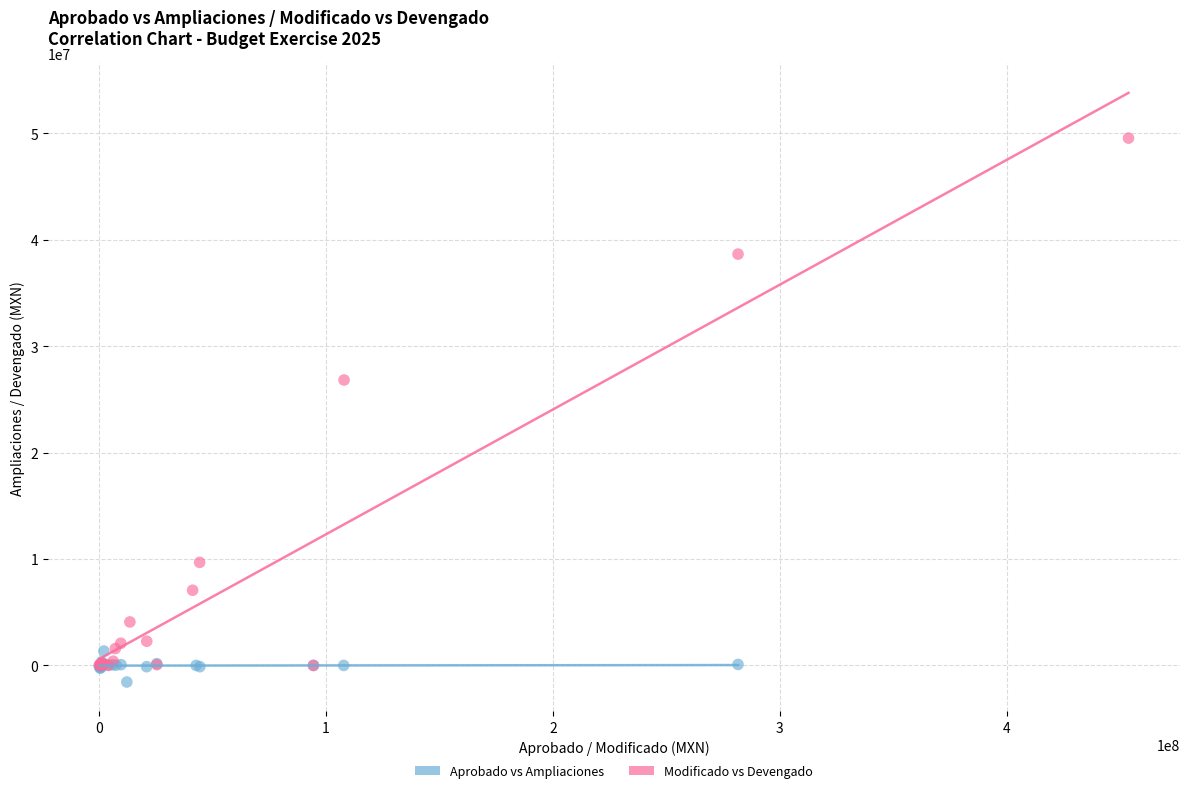

Which series contains the highest Y value?

Modificado vs Devengado